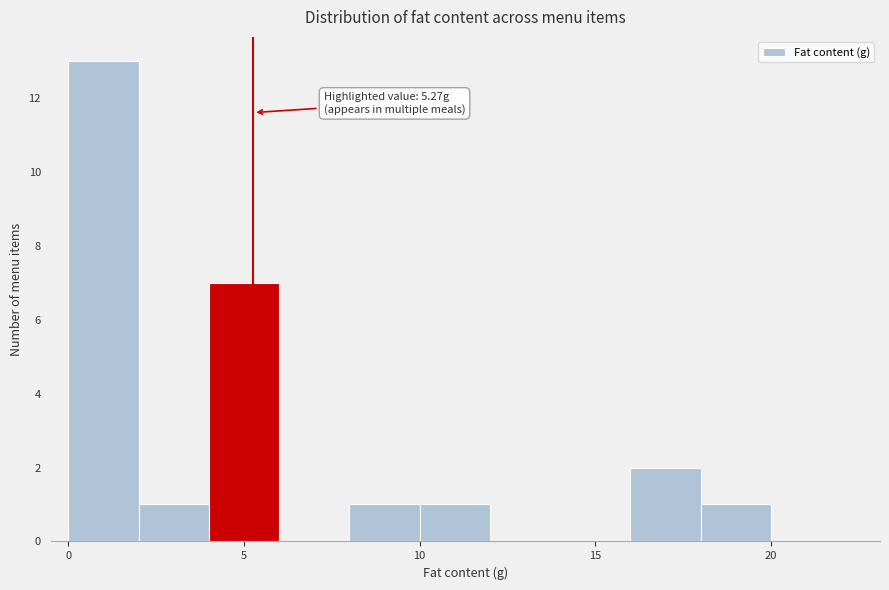

Which range on the x-axis has the tallest bar?

0 to 2